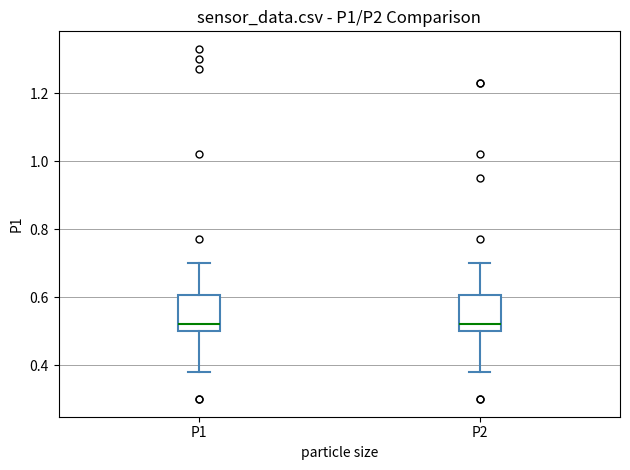

Reading left to right, read every box against the y-axis: the position of its median line, the range the box covers, and the ends of its whiskers. The values are not printed on the chart, so give them approximately, as read against the axis.

P1: median 0.52, box 0.50 to 0.60, whiskers 0.38 to 0.70
P2: median 0.52, box 0.50 to 0.60, whiskers 0.38 to 0.70